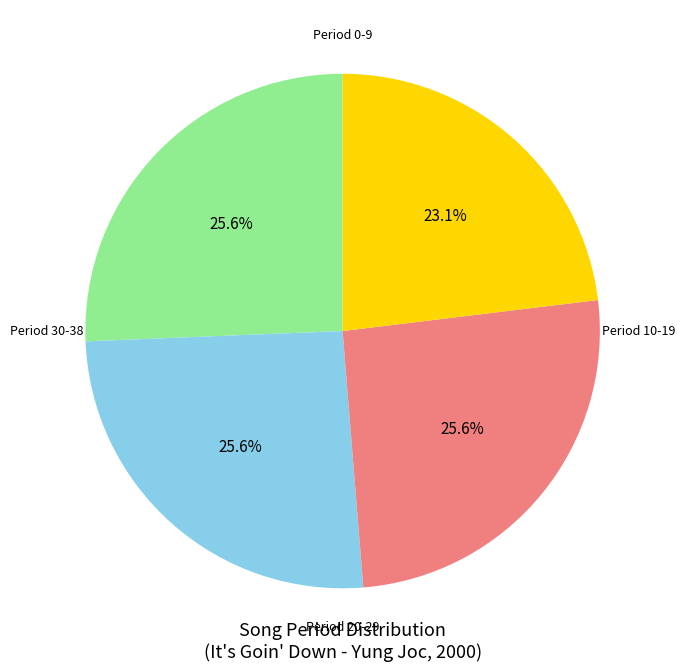

Does any single category account for the majority?

No